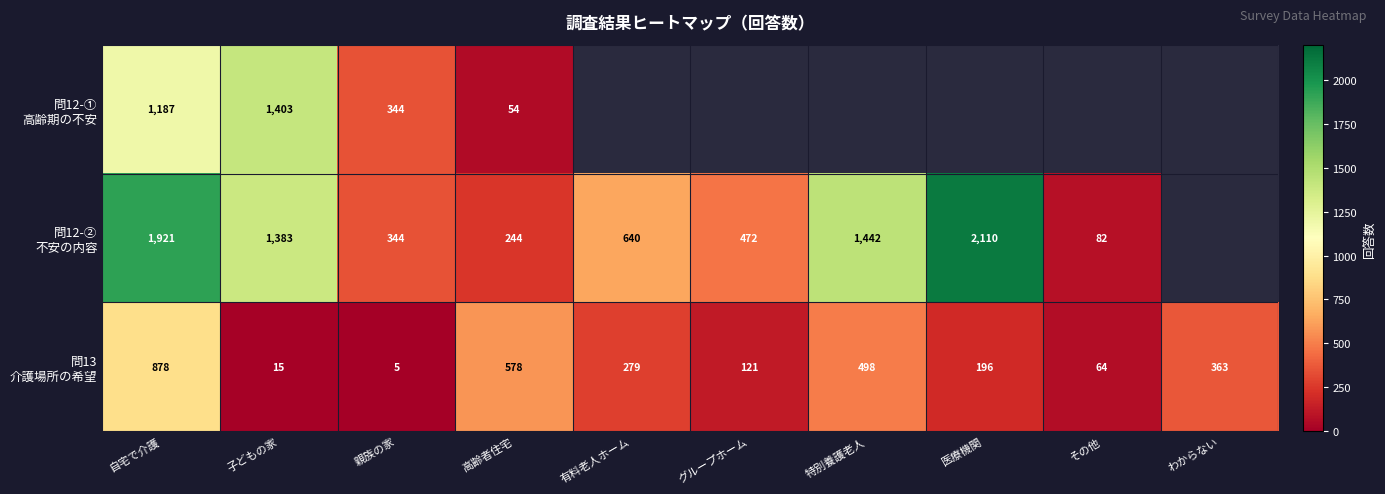

How many distinct data groups are displayed?

3